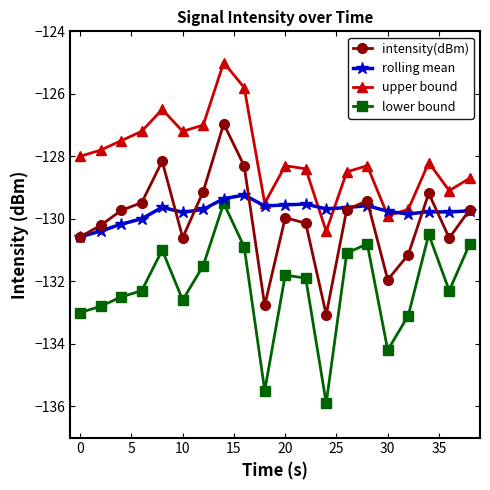

What is the value of the rolling mean point at the 19th from the left?

-129.8